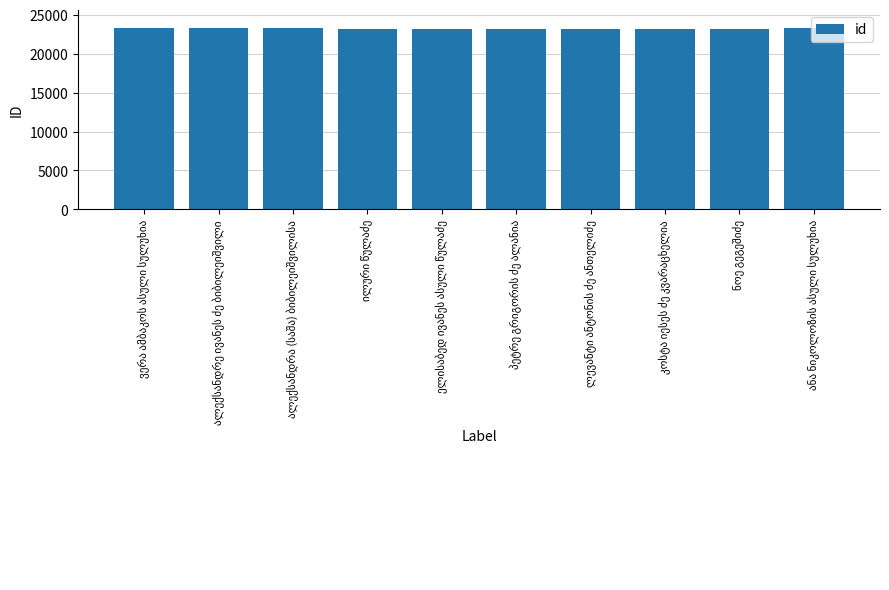

What is the average value?

23226